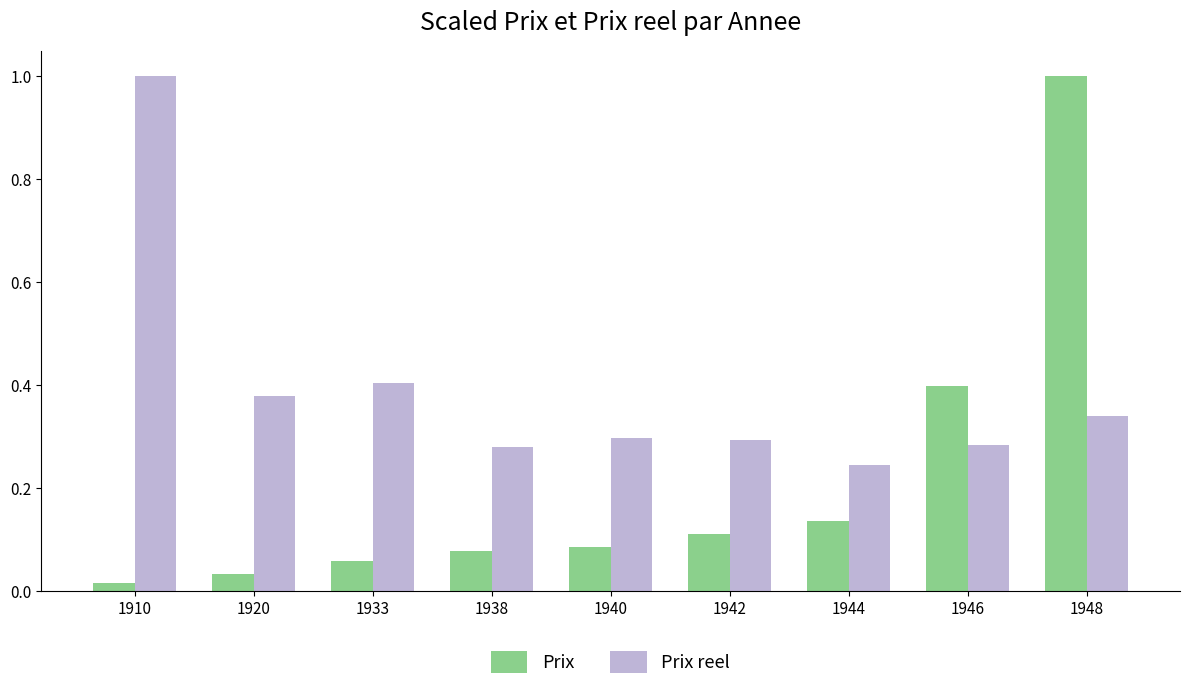

Between 1938 and 1944, which series saw the biggest shift?

Prix